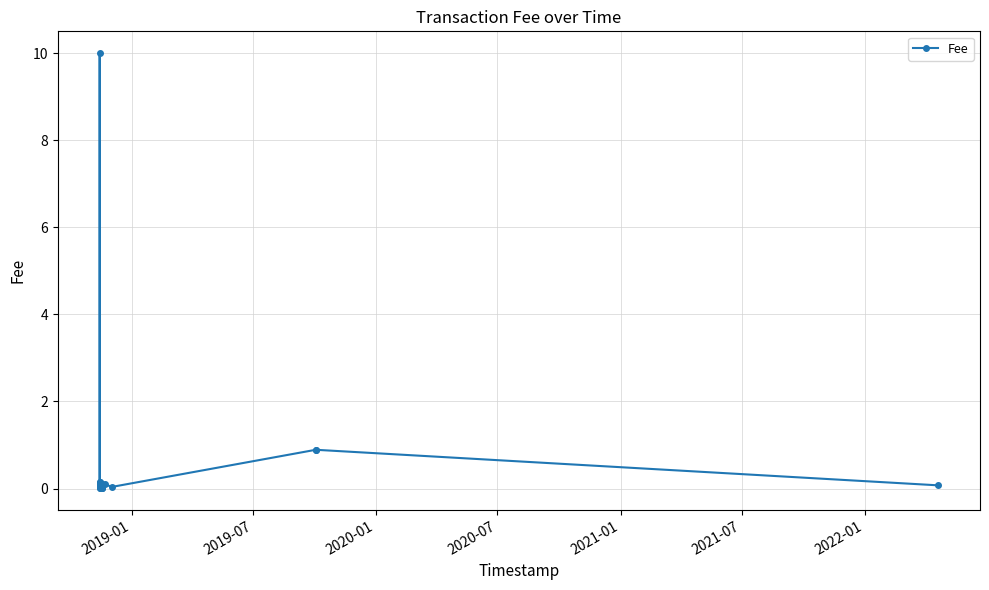

How many categories are shown in the chart?

20